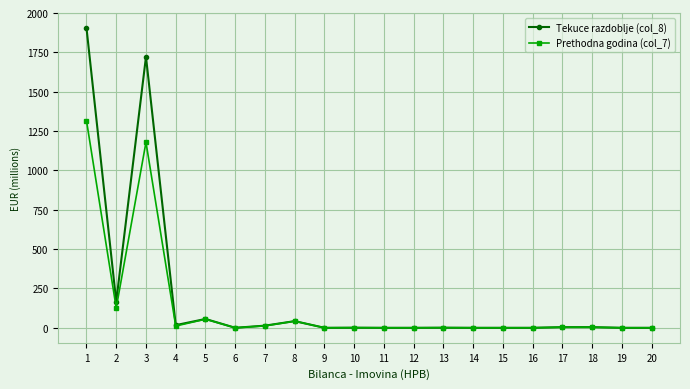

True or false: Prethodna godina (col_7) has more than 1 points higher than both neighbors.

True